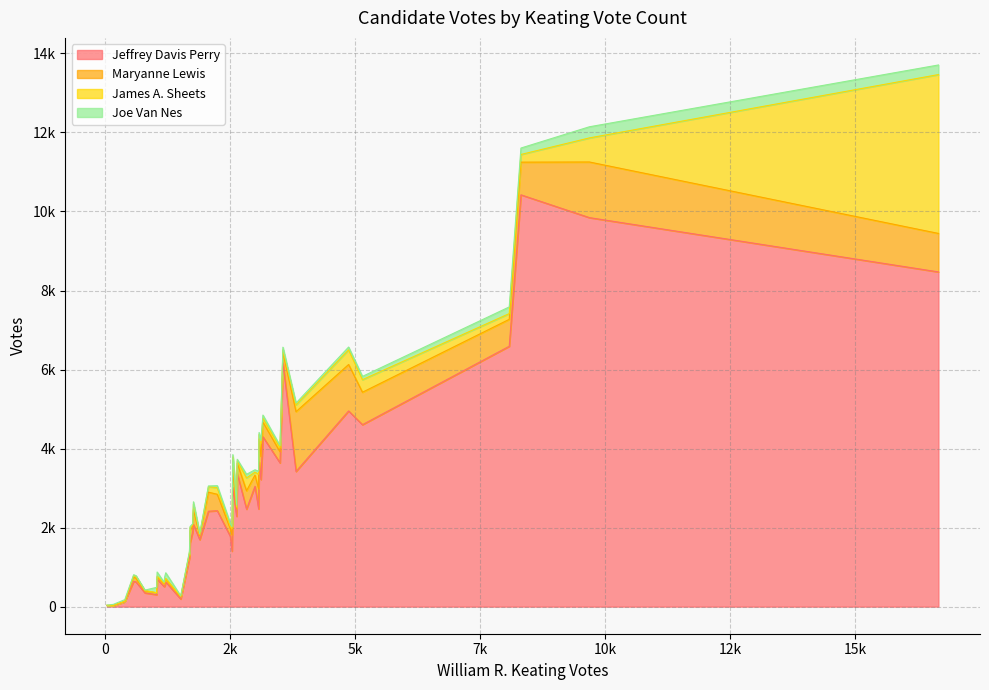

True or false: James A. Sheets has a value of 64 at Chatham.

False